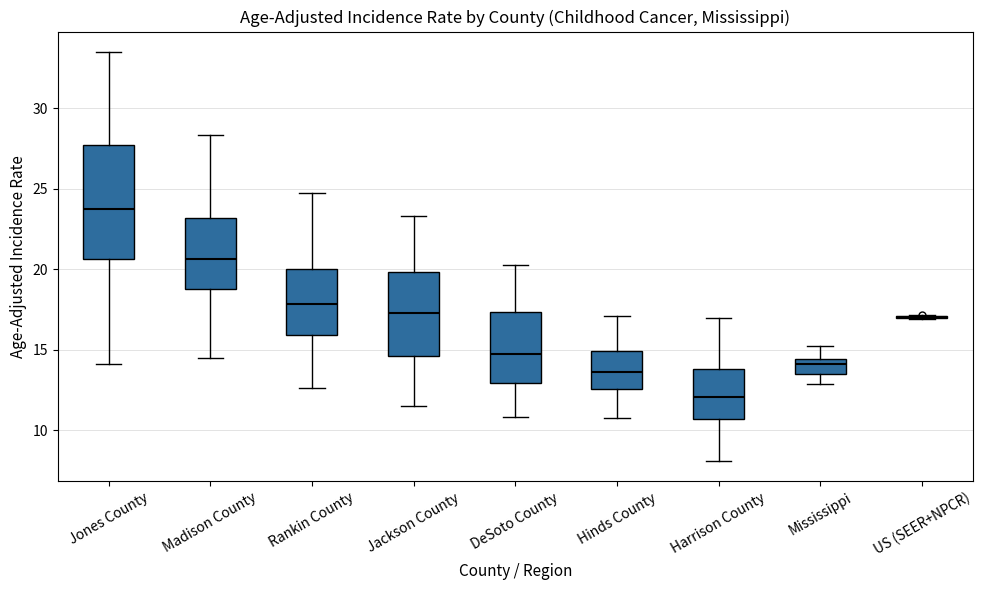

Reading left to right, transcribe this box plot: for each box, give where its median line is, the range the box spans, and where its two whiskers end, as read against the y-axis. The values are not printed on the chart, so give them approximately, as read against the axis.

Jones County: median 23.5, box 20.5 to 27.5, whiskers 14.0 to 33.5
Madison County: median 20.5, box 19.0 to 23.0, whiskers 14.5 to 28.5
Rankin County: median 18.0, box 16.0 to 20.0, whiskers 12.5 to 24.5
Jackson County: median 17.5, box 14.5 to 20.0, whiskers 11.5 to 23.5
DeSoto County: median 14.5, box 13.0 to 17.5, whiskers 11.0 to 20.0
Hinds County: median 13.5, box 12.5 to 15.0, whiskers 11.0 to 17.0
Harrison County: median 12.0, box 10.5 to 14.0, whiskers 8.0 to 17.0
Mississippi: median 14.0, box 13.5 to 14.5, whiskers 13.0 to 15.0
US (SEER+NPCR): box collapsed to a line at 17.0, whiskers 17.0 to 17.0